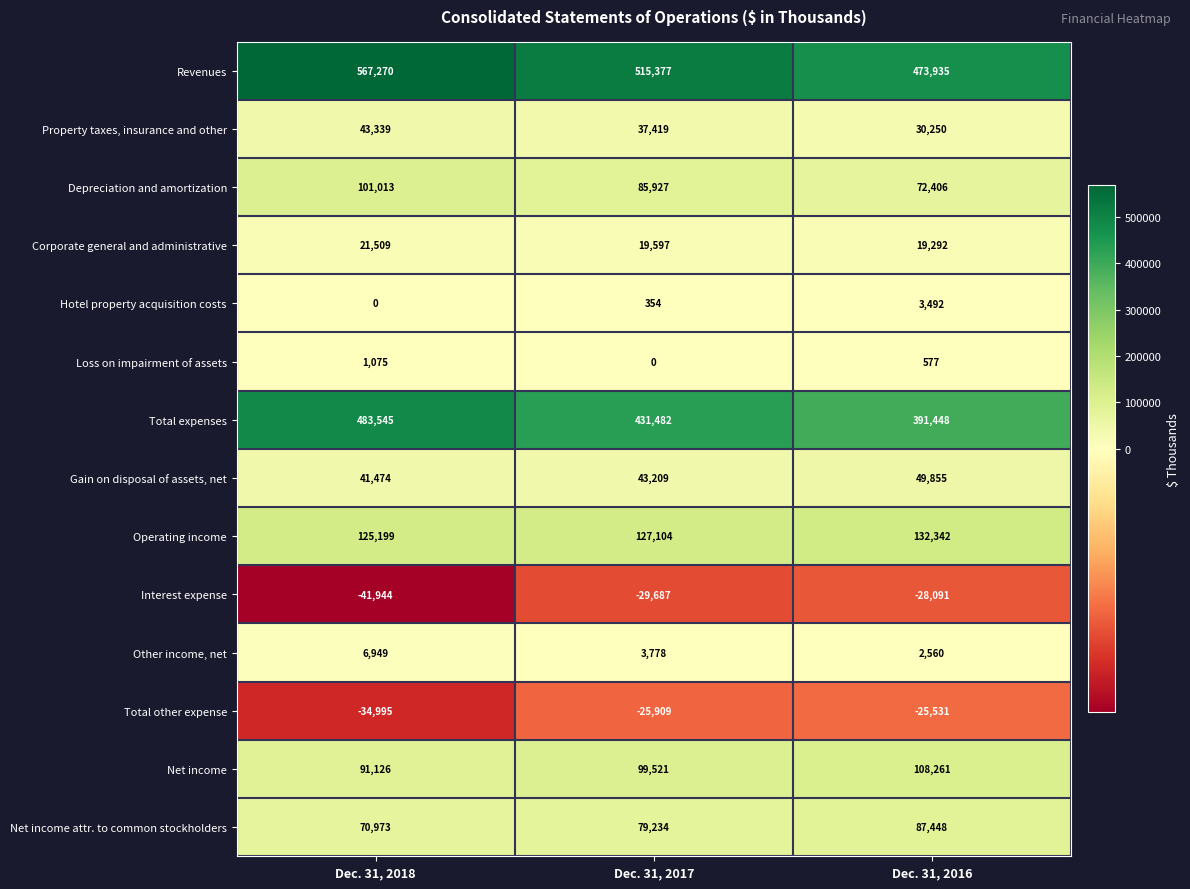

Which category has the highest value in the Total expenses series?

Dec. 31, 2018